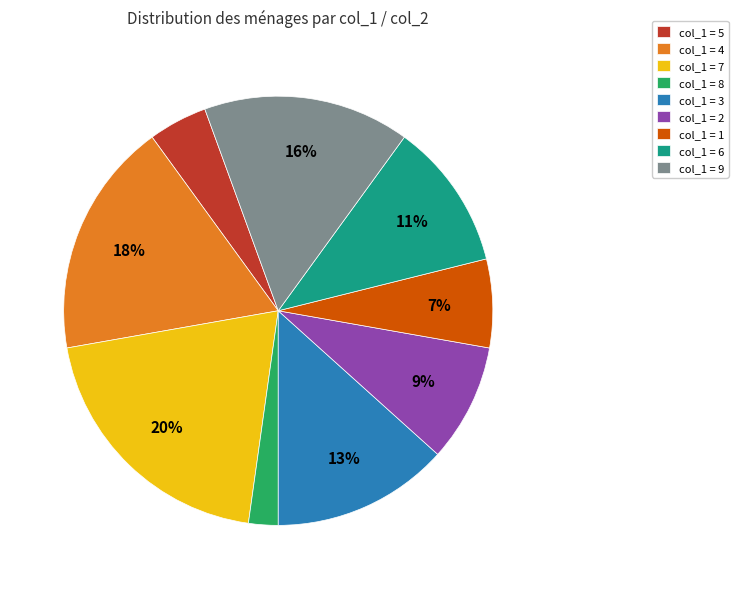

To the nearest percent, what is the difference between the largest and smallest slice percentages?

18%